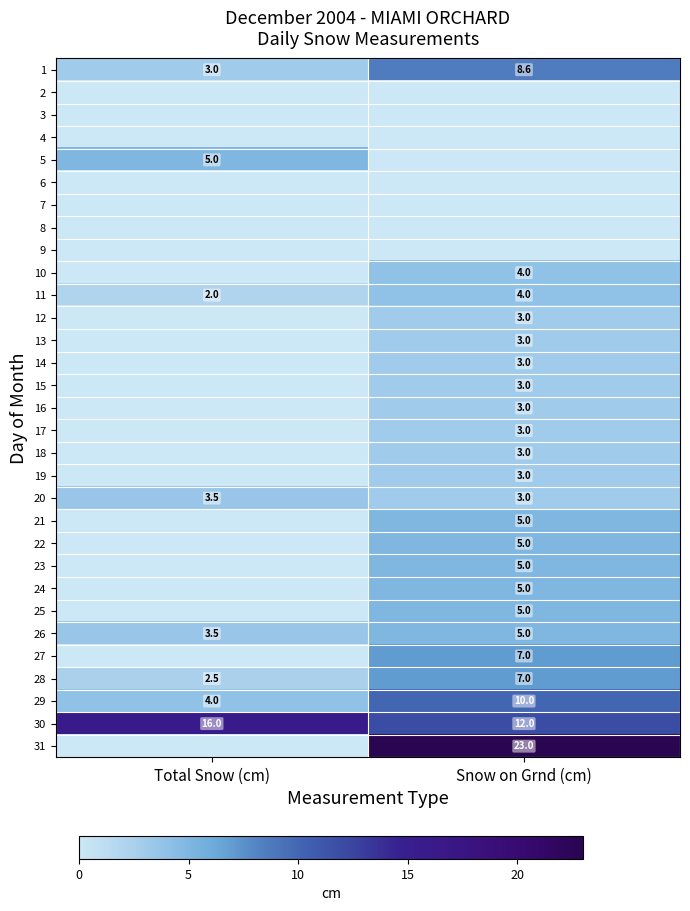

At which category is the sum across all series the highest?

Snow on Grnd (cm)